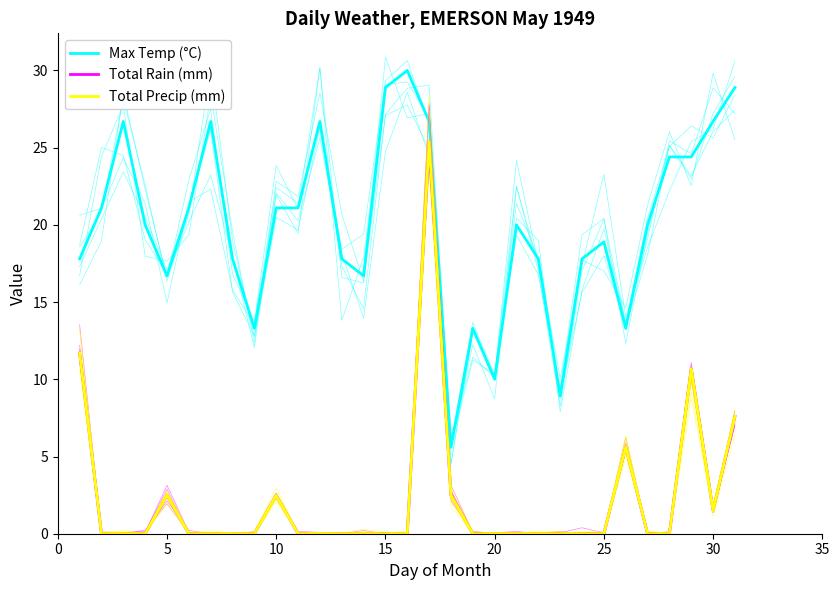

How many interior local valleys does the Total Precip (mm) series have?

1